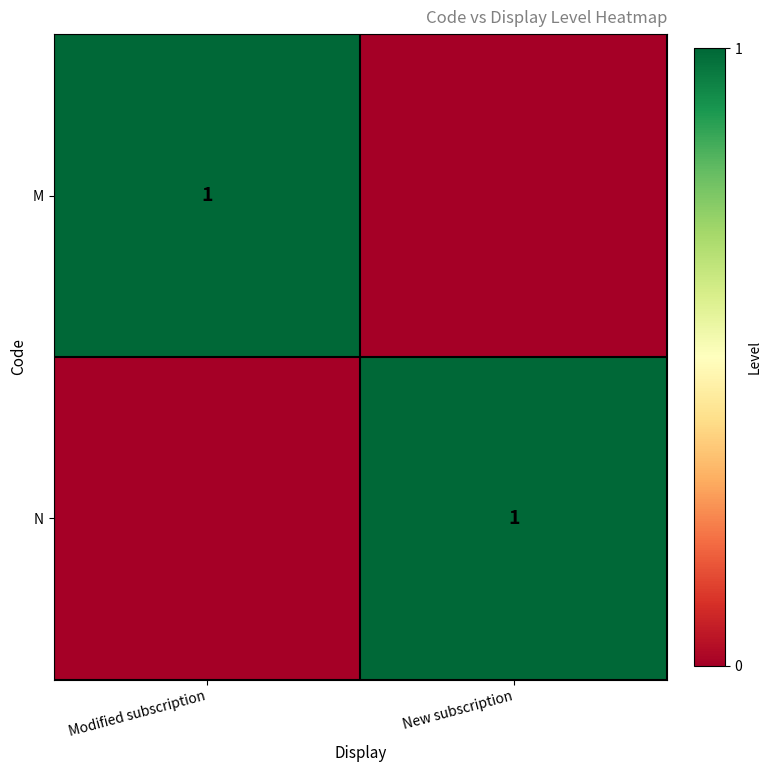

The value of M at Modified subscription is 2. True or false?

False